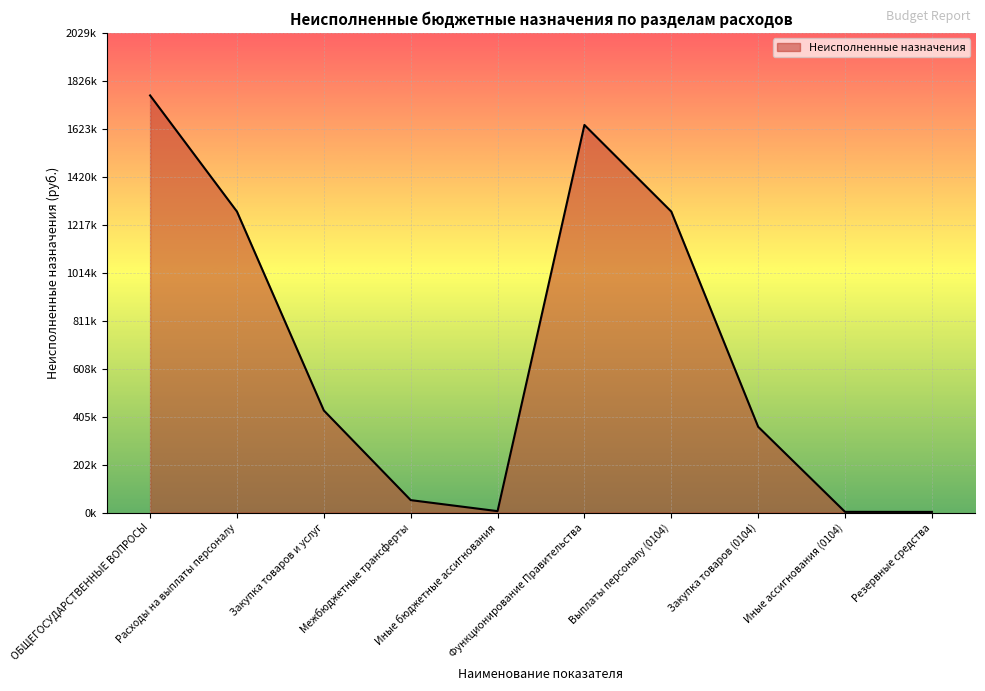

Does the chart have visible grid lines?

Yes